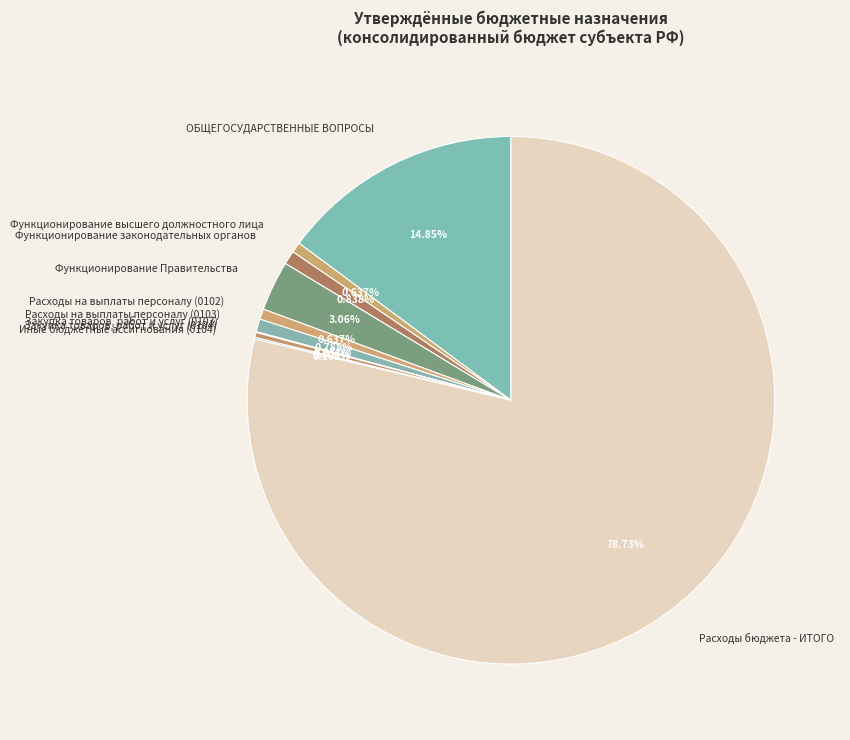

Does any single category account for the majority?

Yes